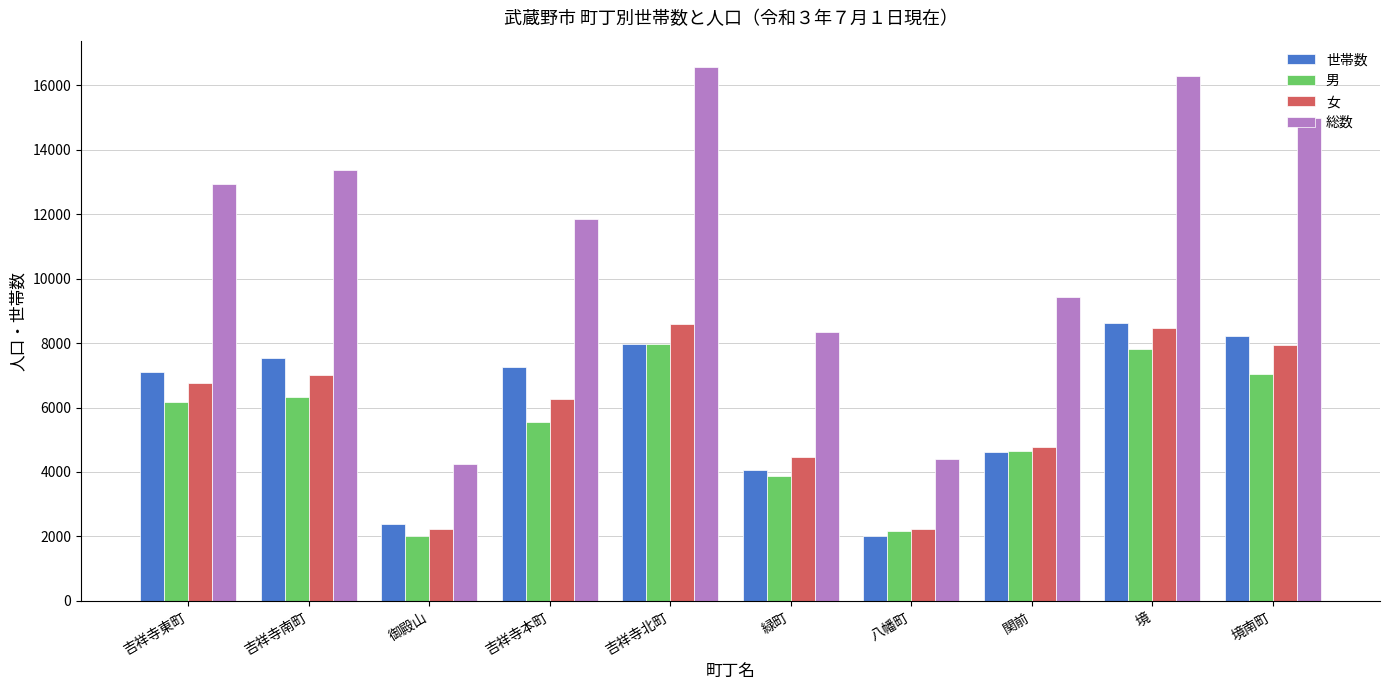

At 吉祥寺本町, list the series in order from smallest to largest.

男, 女, 世帯数, 総数